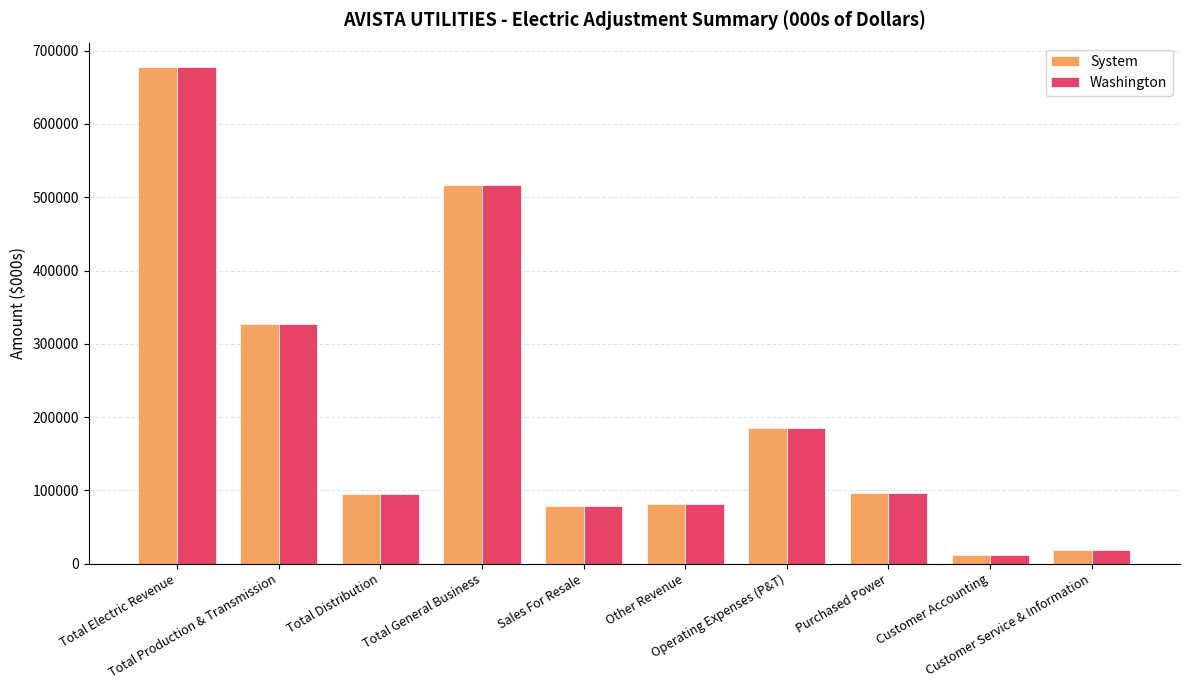

What is the maximum value for Washington?

677112